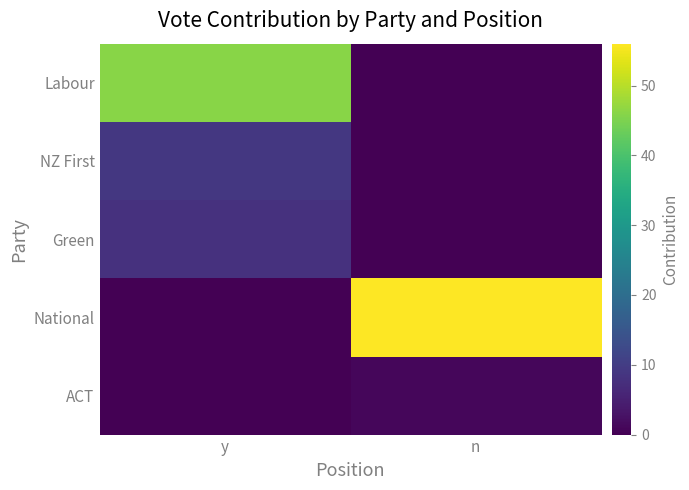

Reading left to right, list all the values displayed in this chart.

Labour: y=46	n=0
NZ First: y=9	n=0
Green: y=8	n=0
National: y=0	n=56
ACT: y=0	n=1